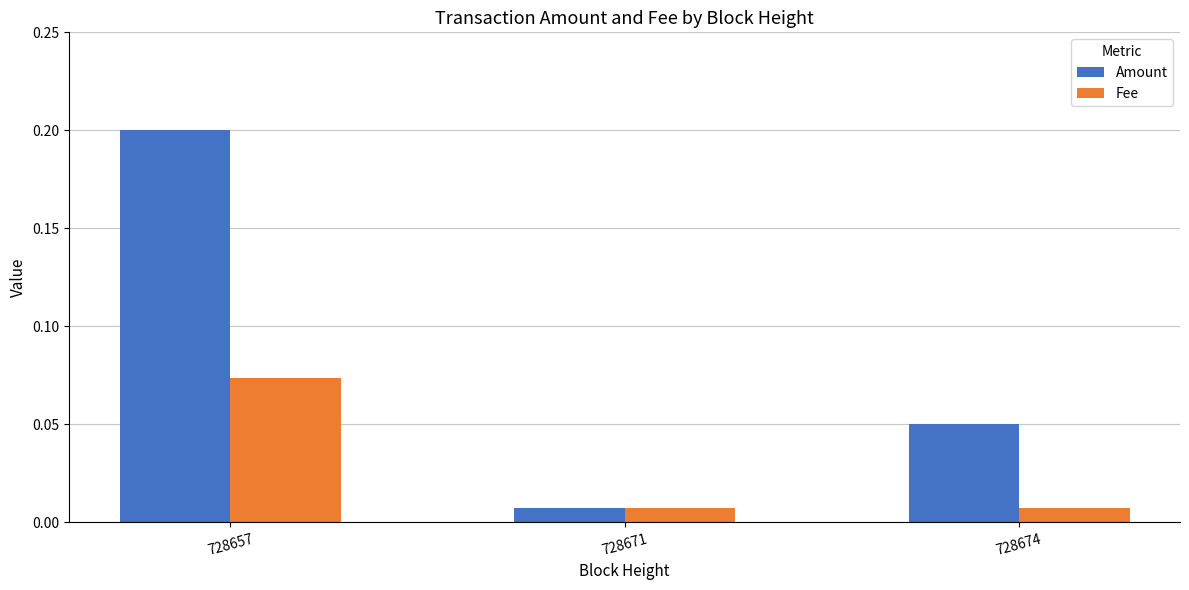

What is the sum of all Amount values?

0.3